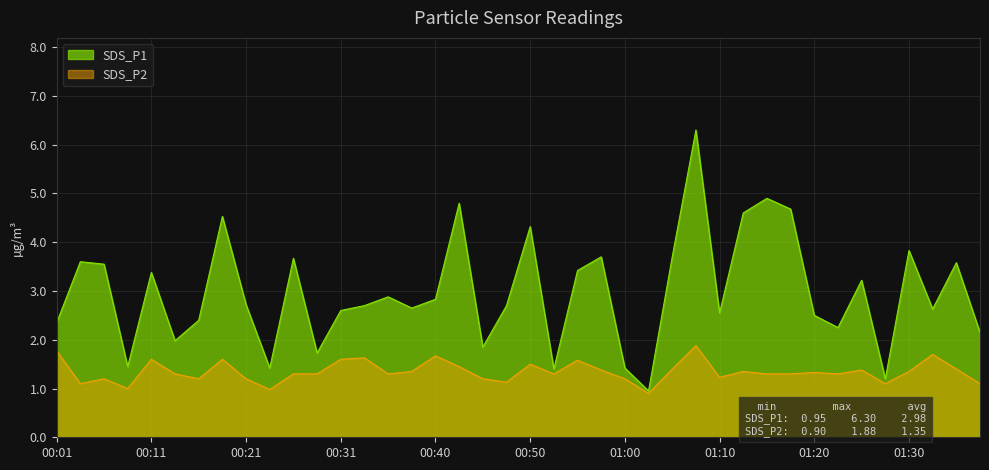

How many lines are shown in the chart?

2